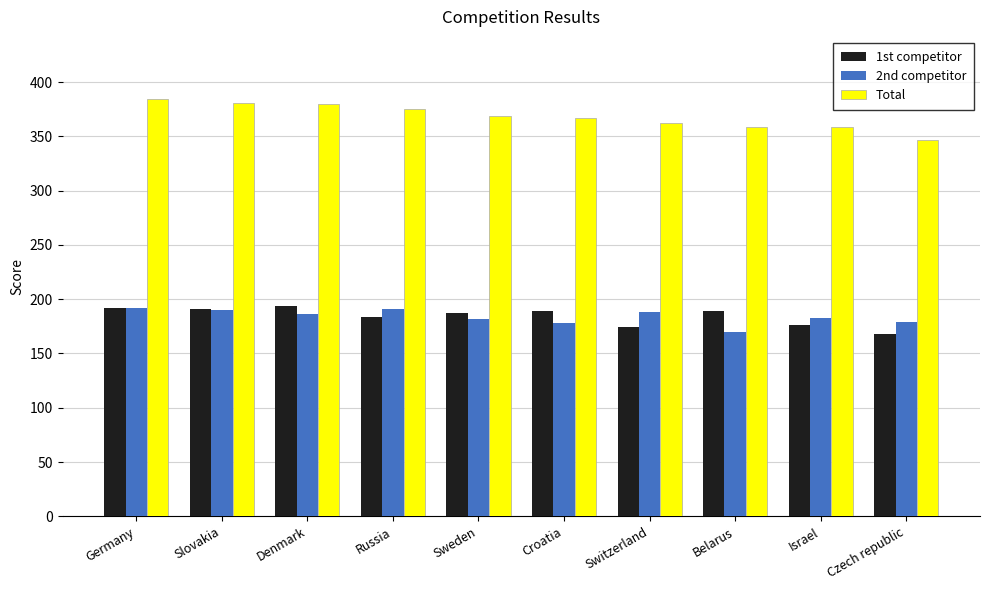

Is it true that 2nd competitor equals 191 at Russia?

True